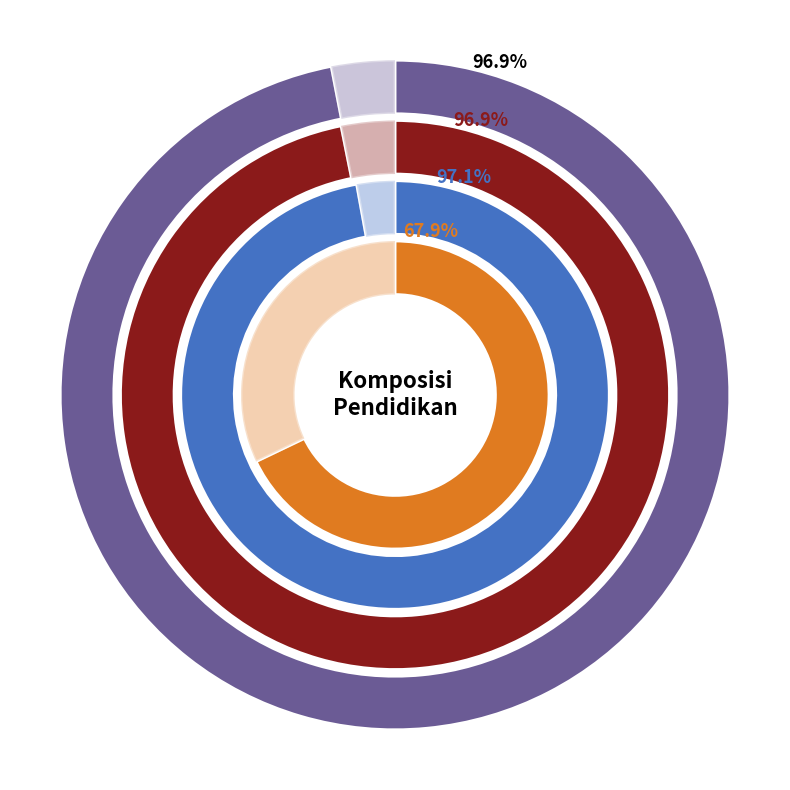

What is the change in value from D-IV to S-2?

-27